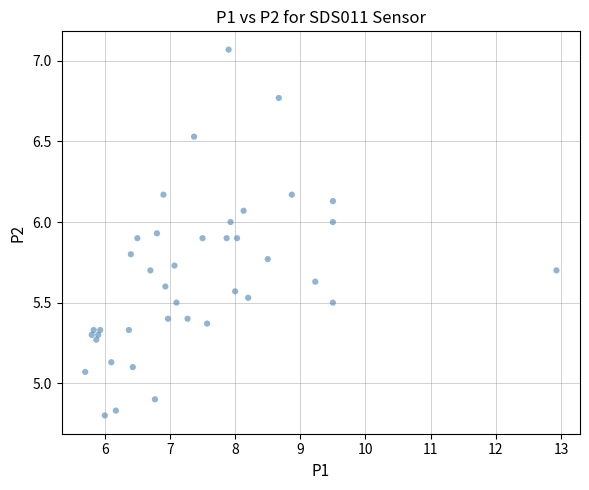

What is the range of X values (max minus min)?

7.2